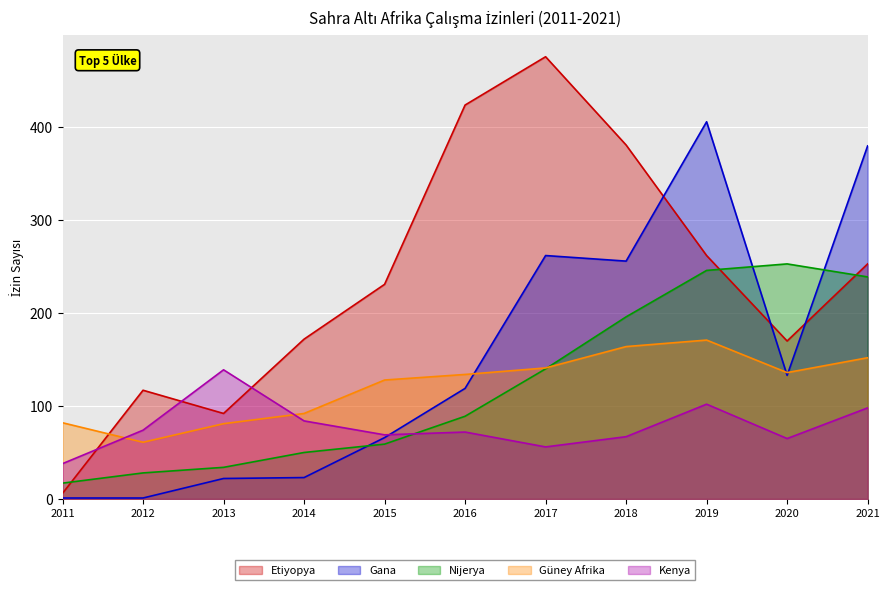

How many lines are shown in the chart?

5